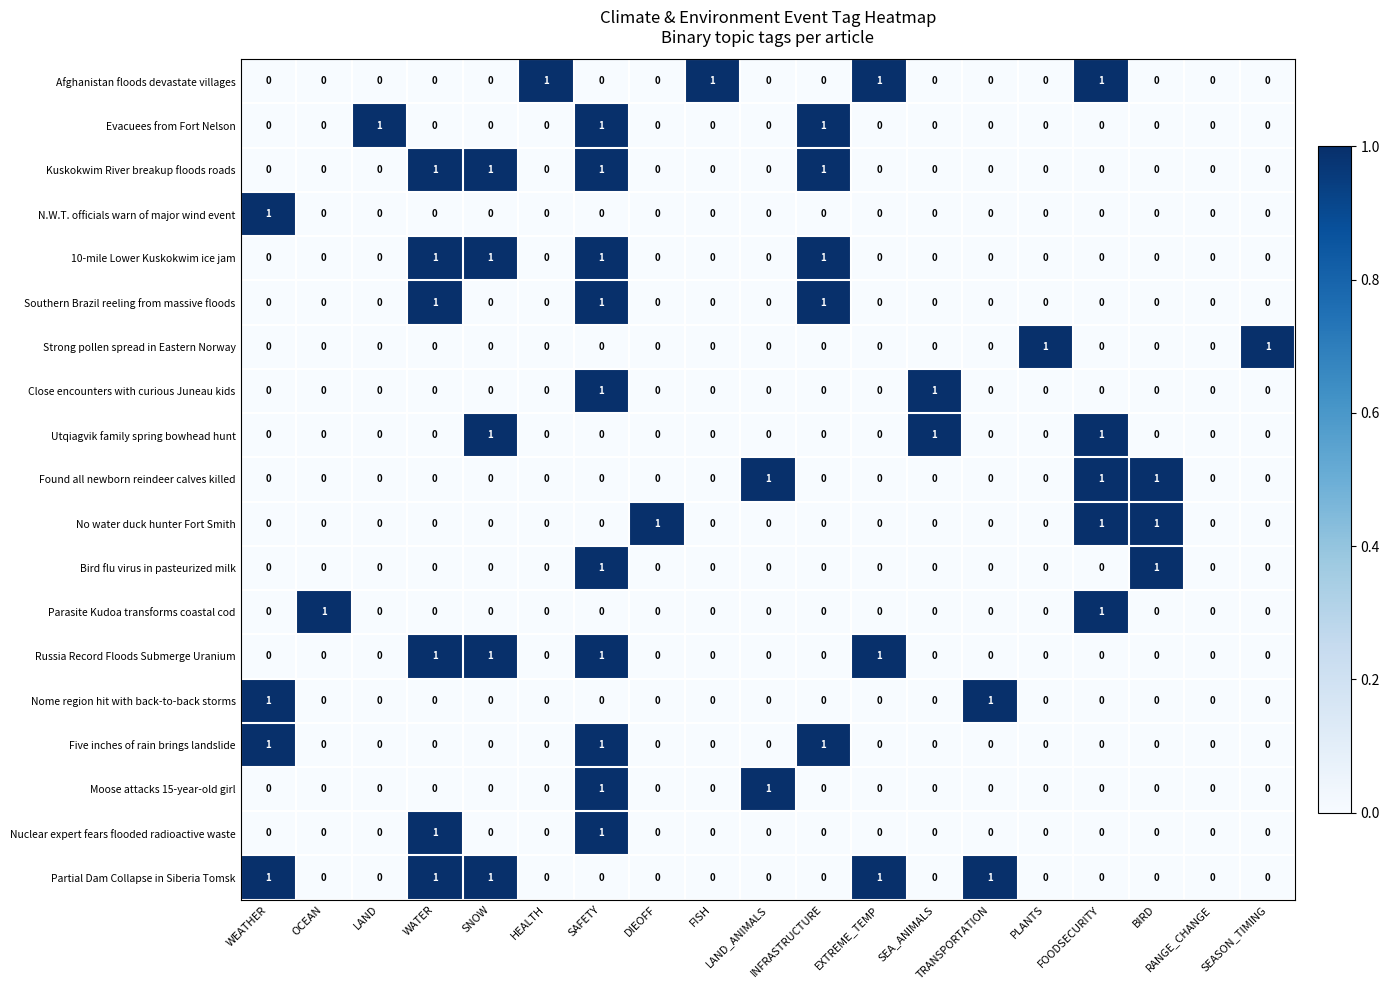

How many distinct data groups are displayed?

19